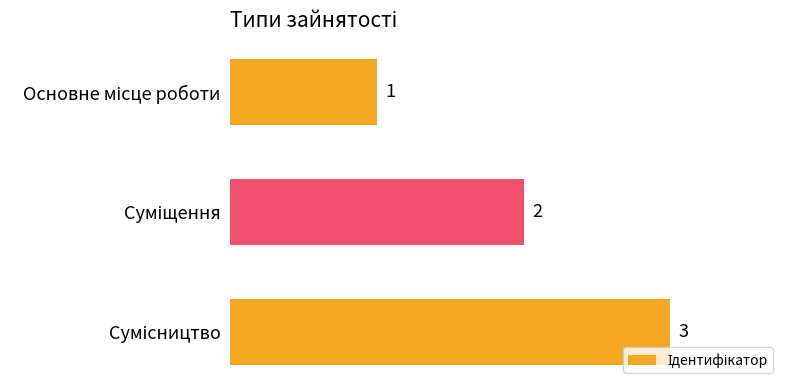

What is the smallest value displayed?

1